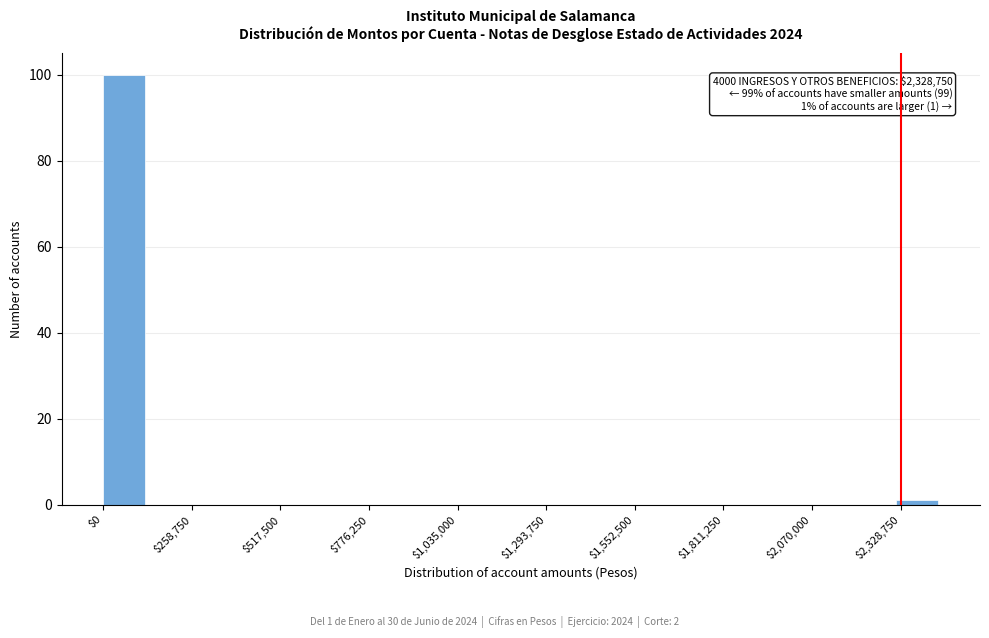

Read against the x-axis, roughly where is the centre of the tallest bar?

50000